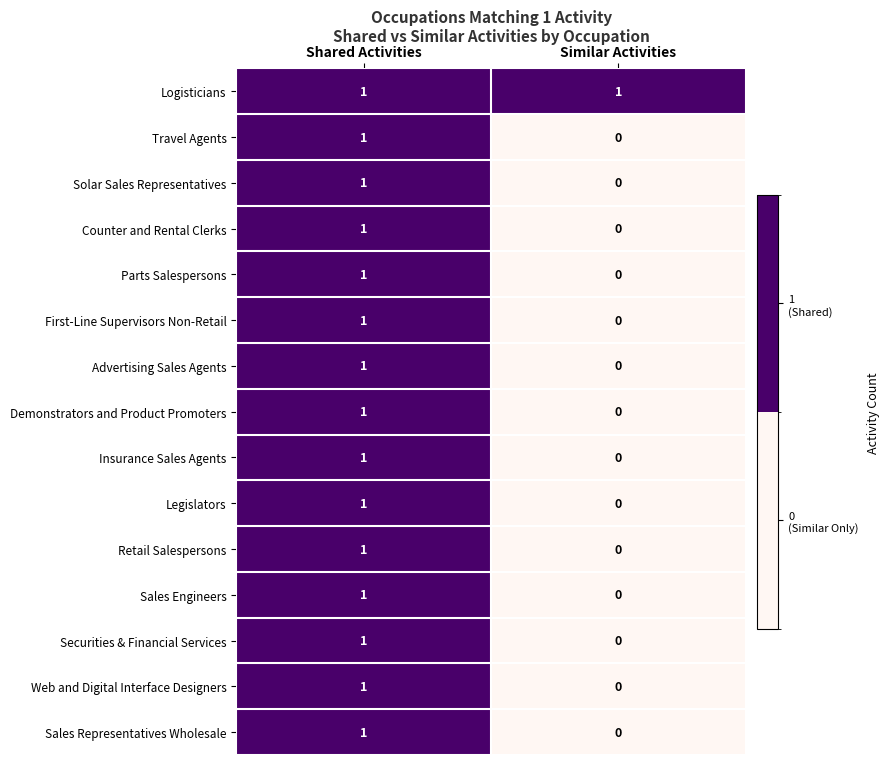

Is it true that Web and Digital Interface Designers equals -1 at Similar Activities?

False